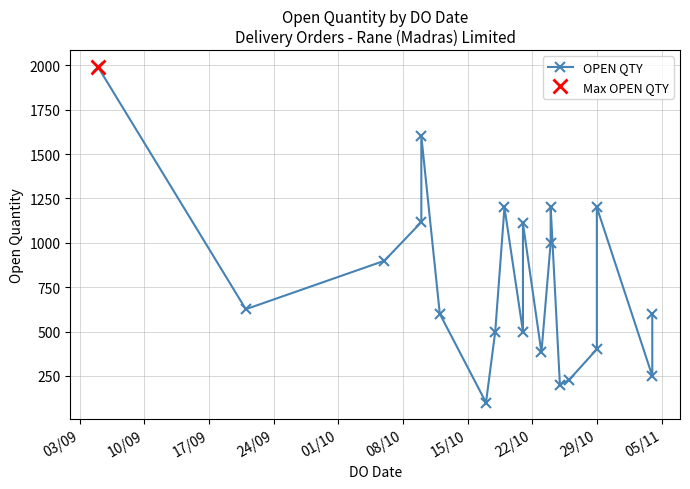

At which label does the data first exceed 626?

03/09